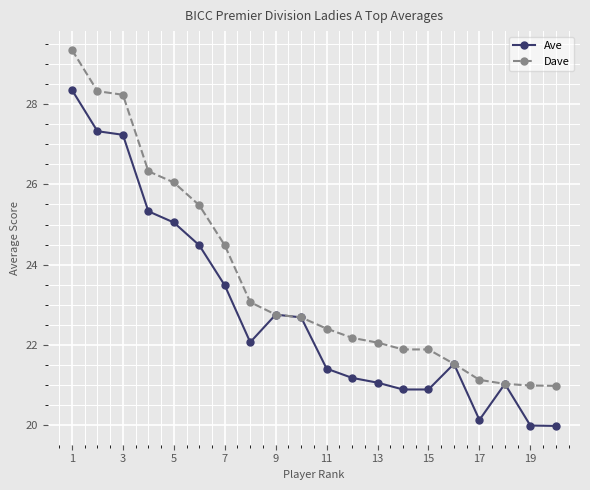

What is the highest value of the Dave series?

29.4